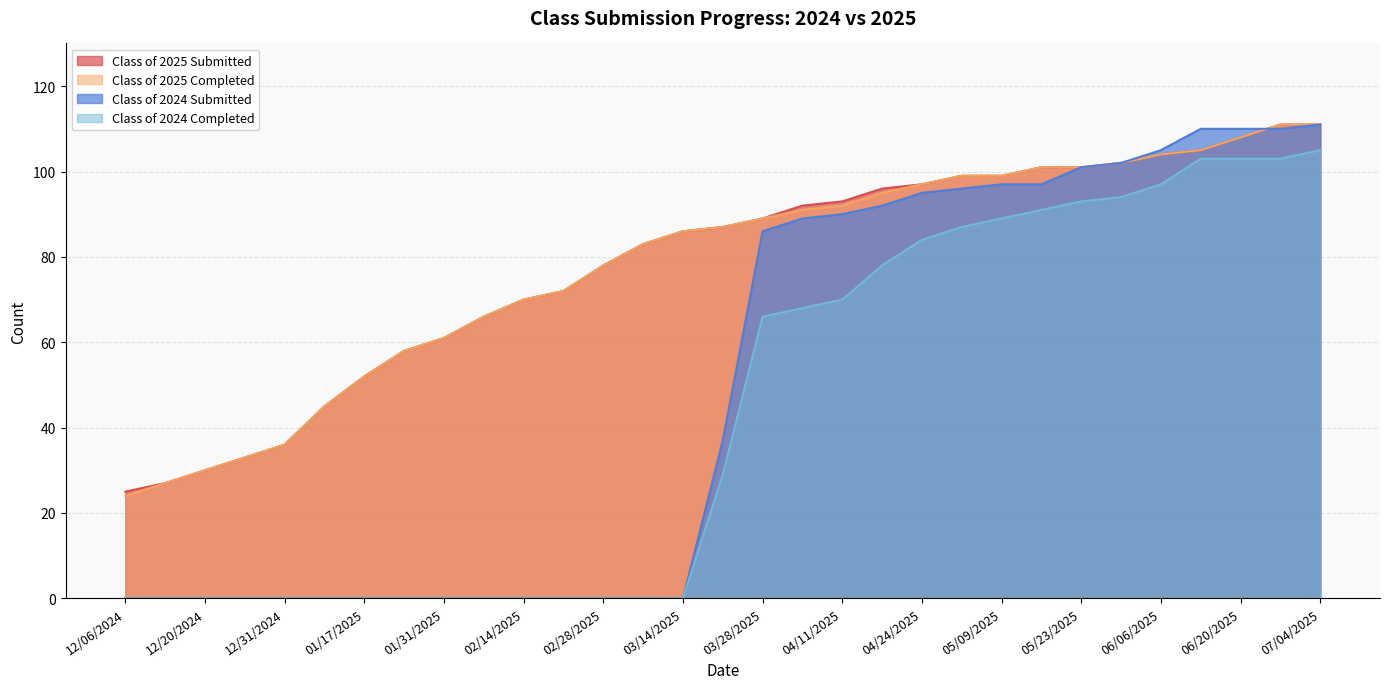

What are all the series names shown in the legend?

Class of 2025 Submitted, Class of 2025 Completed, Class of 2024 Submitted, Class of 2024 Completed